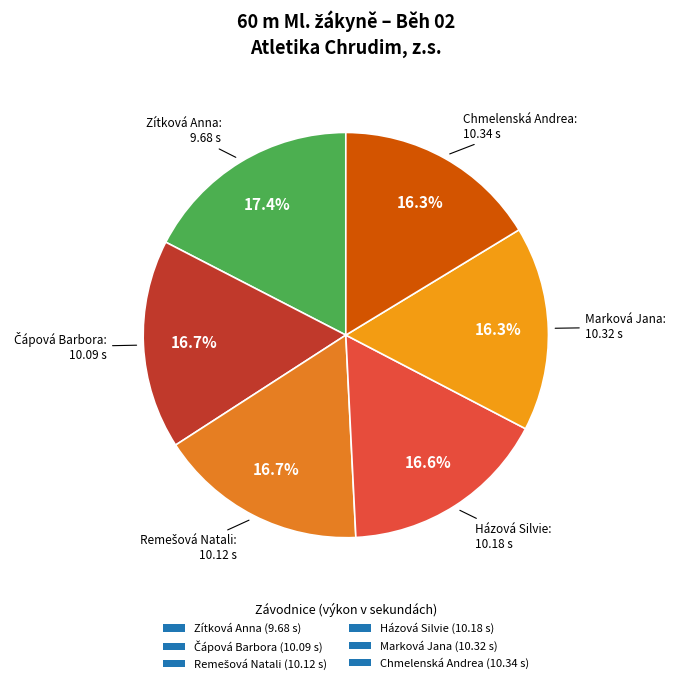

How many slices are in this pie chart?

6